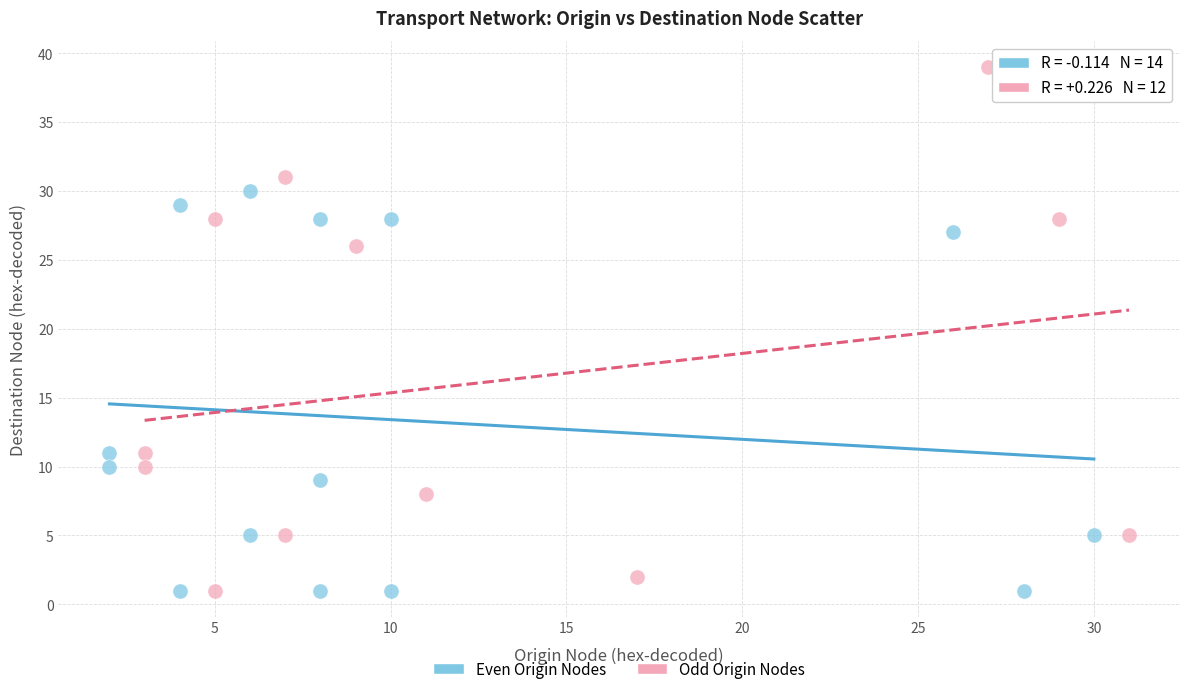

Which series has the largest Y range (max minus min)?

Odd Origin Nodes